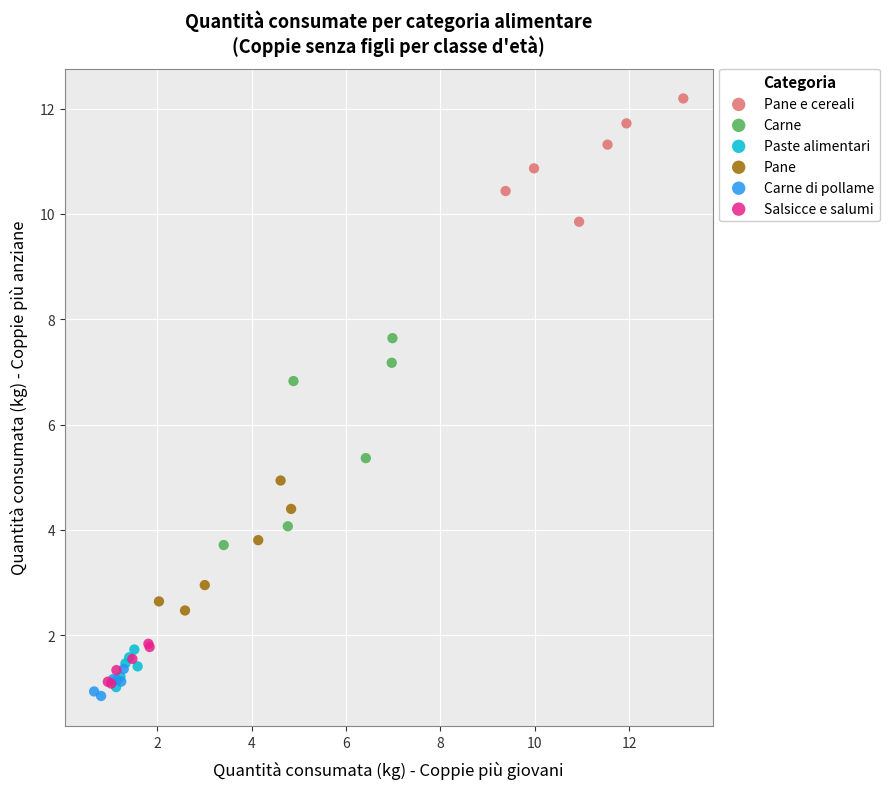

Which series reaches the maximum Y coordinate?

Pane e cereali